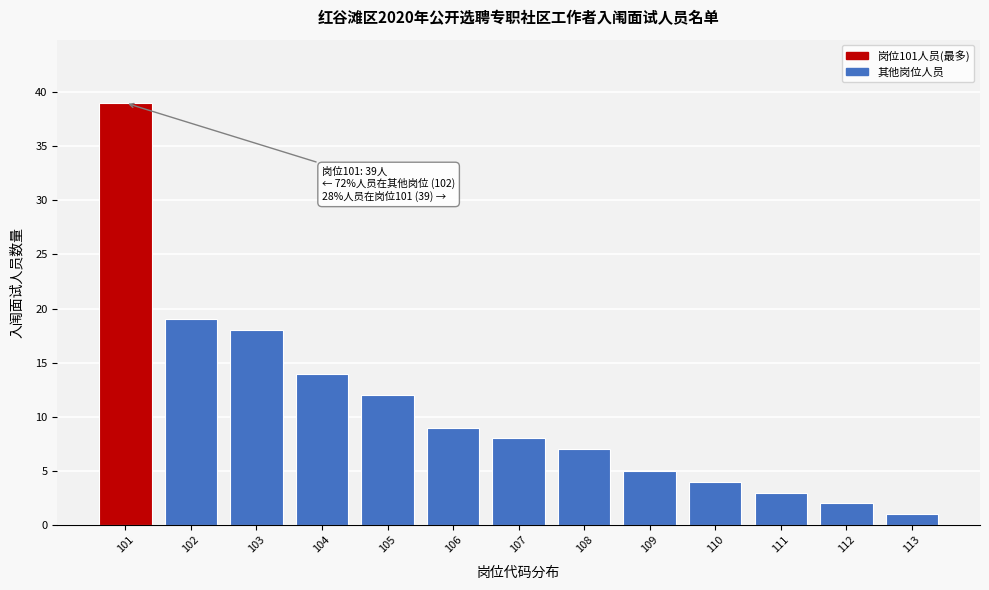

Reading left to right, transcribe all the data shown in this chart.

39	19	18	14	12	9	8	7	5	4	3	2	1